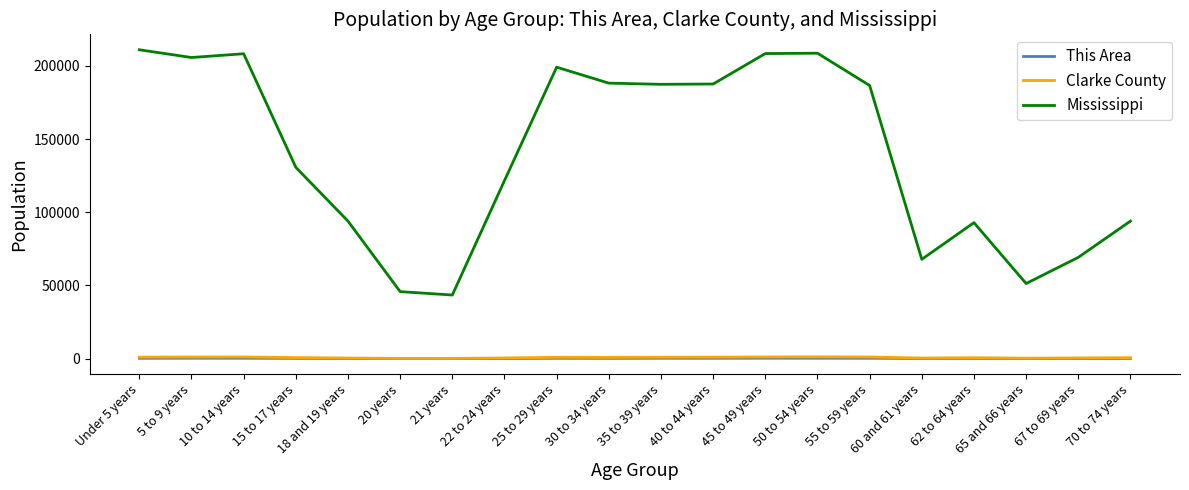

Which series has the widest spread of values?

Mississippi